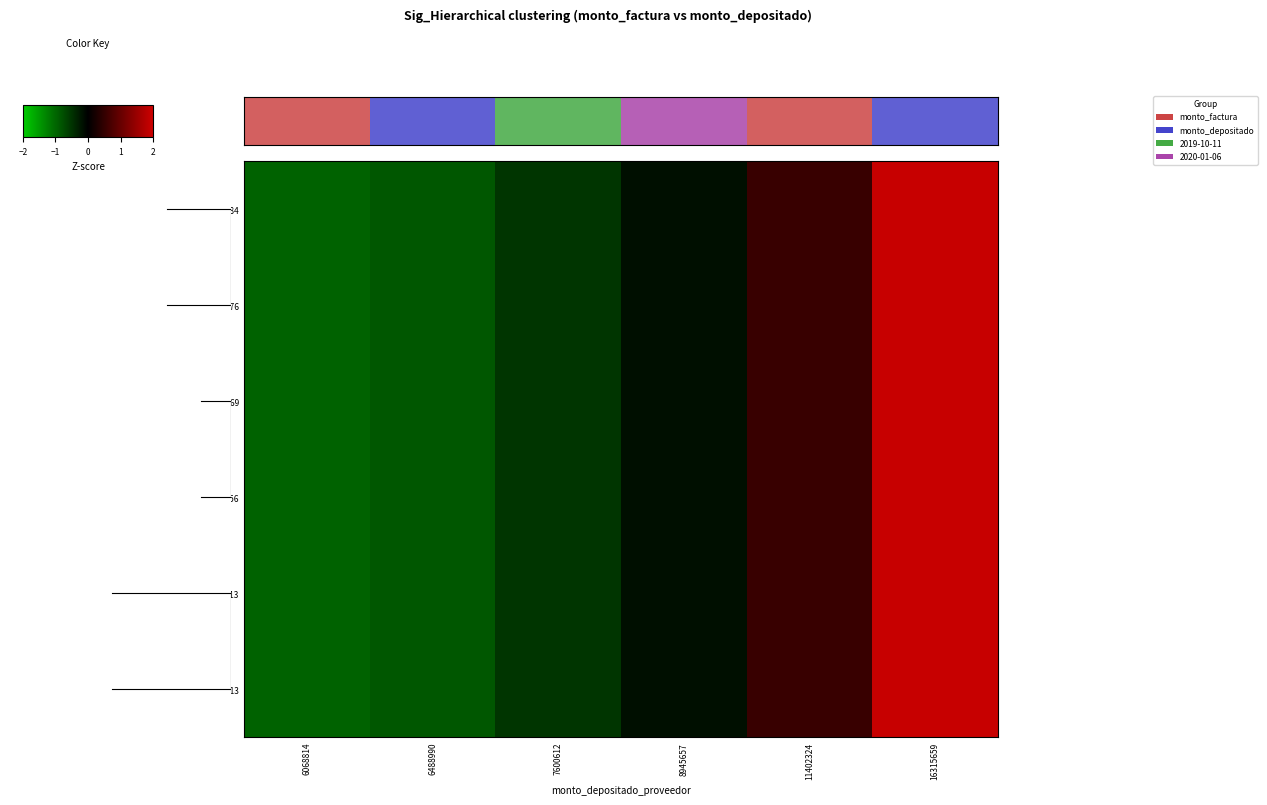

What value does the 17321569 series have at 7600612?

-0.5